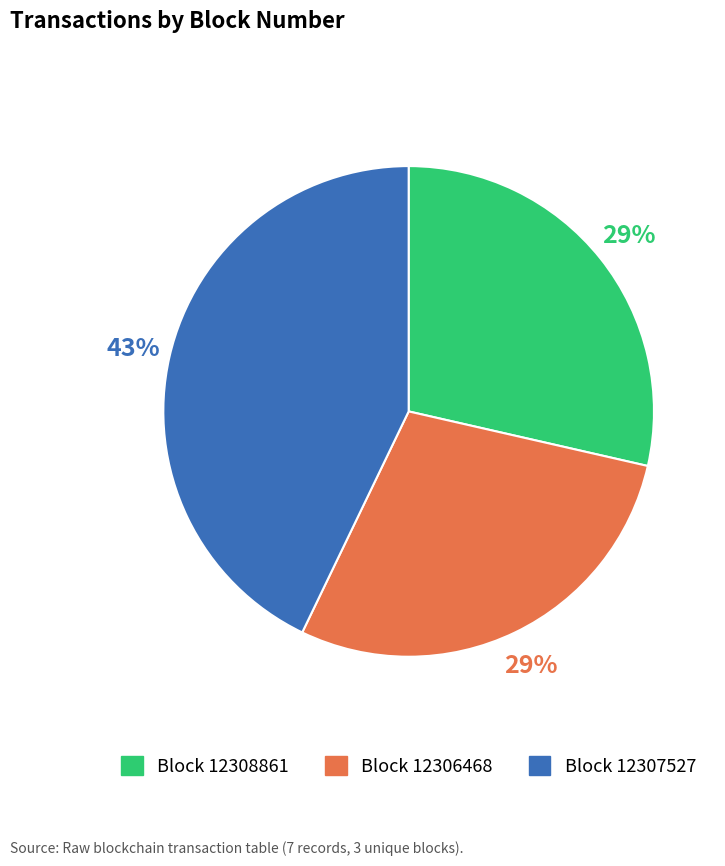

Count the number of slices in the pie.

3